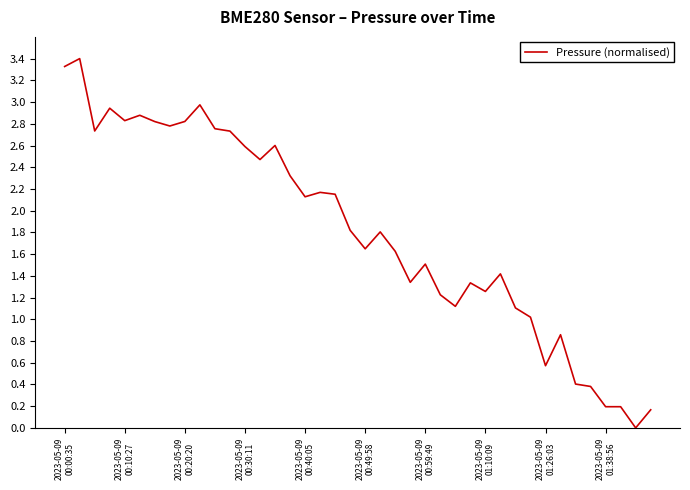

What is the difference between the maximum and minimum values?

3.4